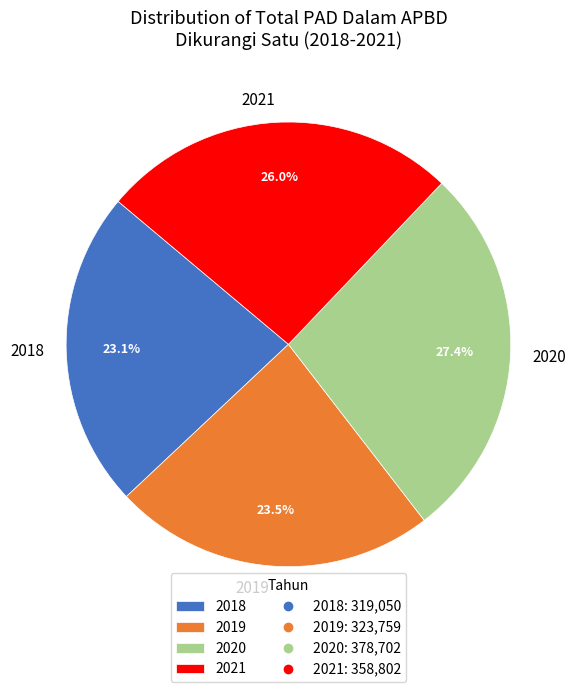

Count the number of slices in the pie.

4